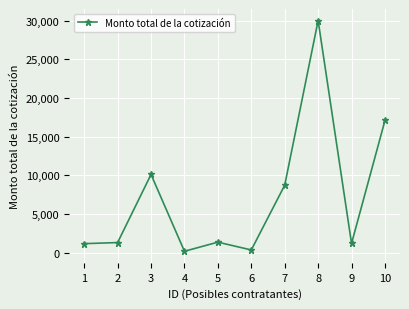

The value at 7 is 2907.2. True or false?

False